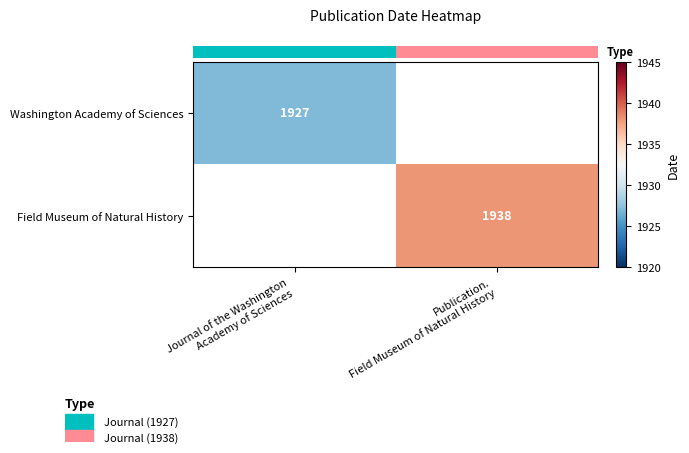

List the series in order of their overall mean, lowest first.

row_0, row_1